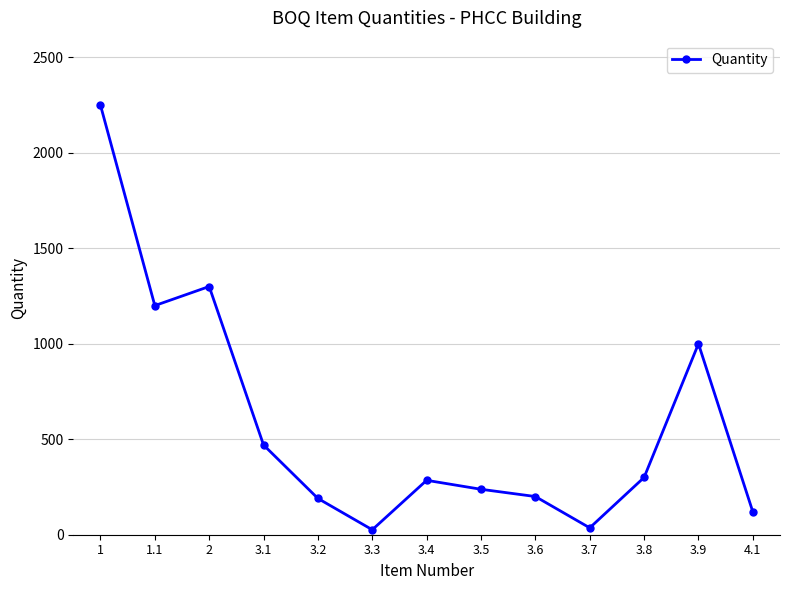

What is the greatest value displayed?

2250